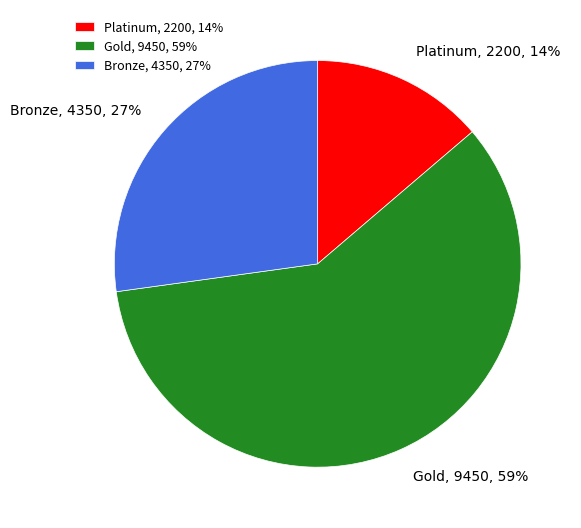

Does Gold account for over 50% of the chart?

Yes